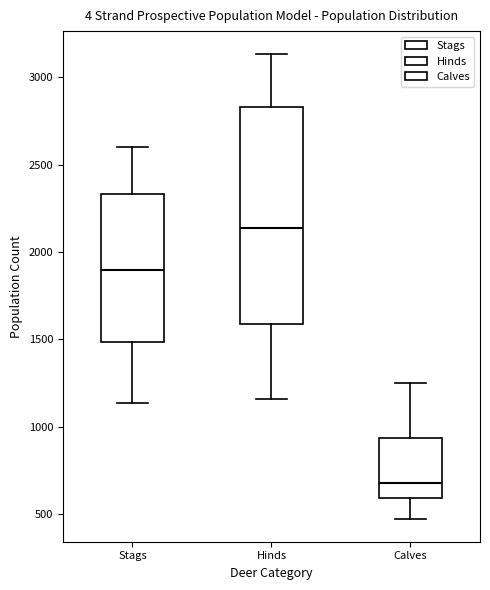

Reading left to right, transcribe this box plot: for each box, give where its median line is, the range the box spans, and where its two whiskers end, as read against the y-axis. The values are not printed on the chart, so give them approximately, as read against the axis.

Stags: median 1900, box 1500 to 2350, whiskers 1150 to 2600
Hinds: median 2150, box 1600 to 2850, whiskers 1150 to 3150
Calves: median 700, box 600 to 950, whiskers 450 to 1250